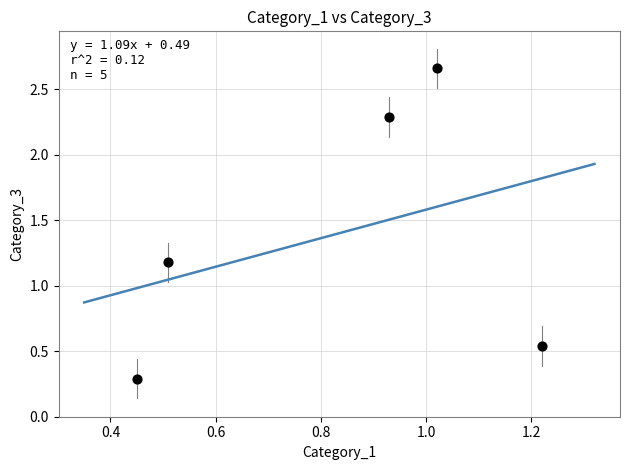

What is the range of Y values (max minus min)?

2.4